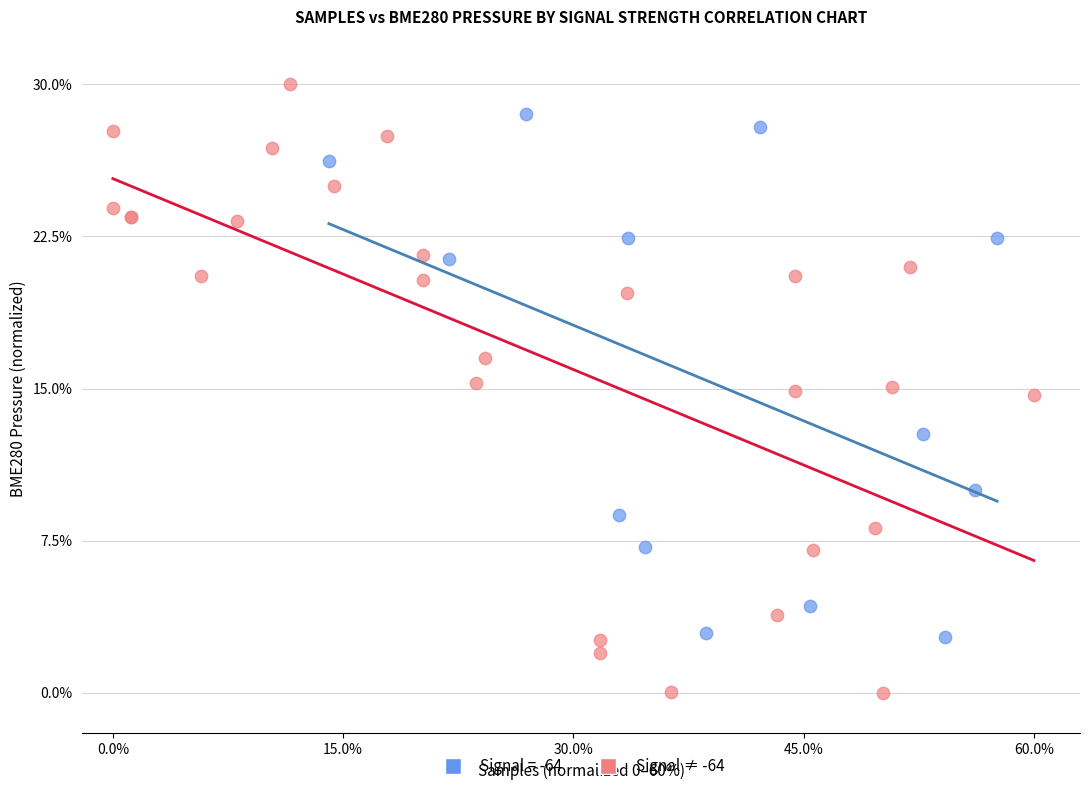

Which series contains the lowest Y value?

Signal ≠ -64